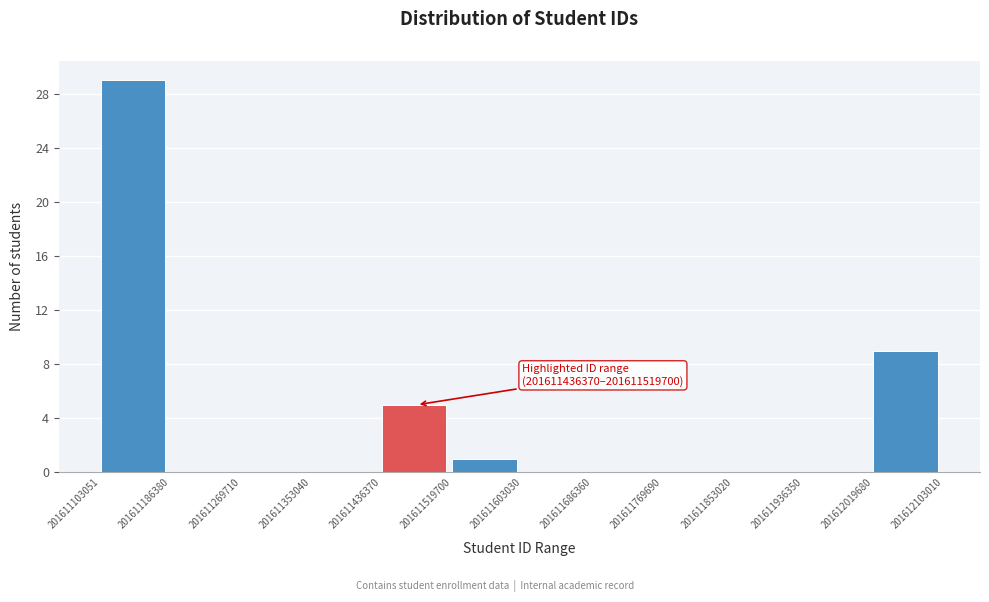

Over which range of the x-axis is the bar tallest?

201611103051 to 201611186380